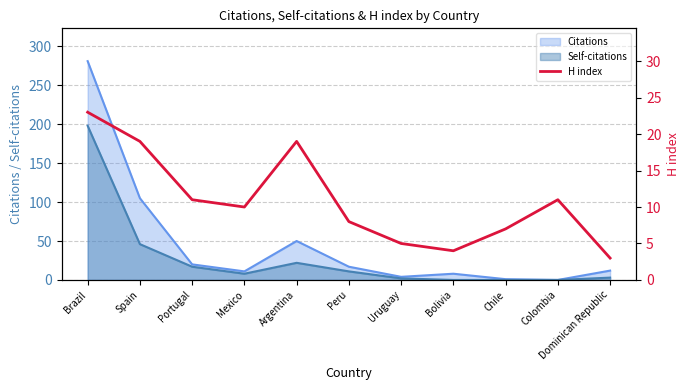

How many categories are shown in the chart?

11